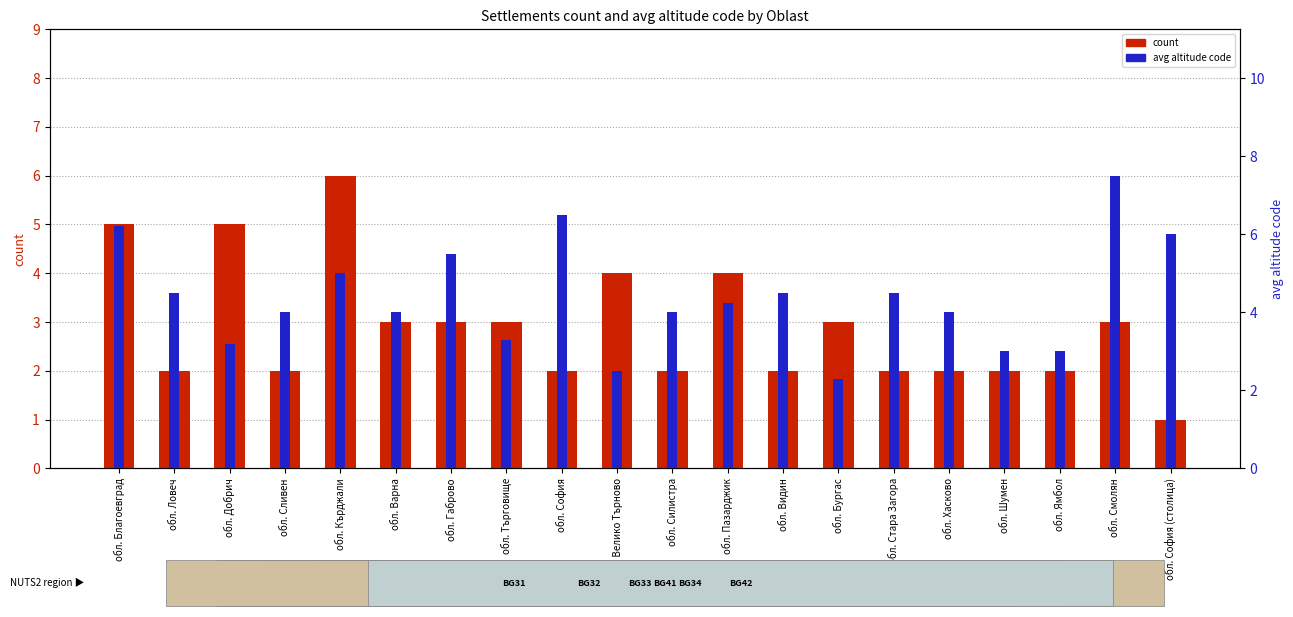

How many count values are between 2 and 4?

16